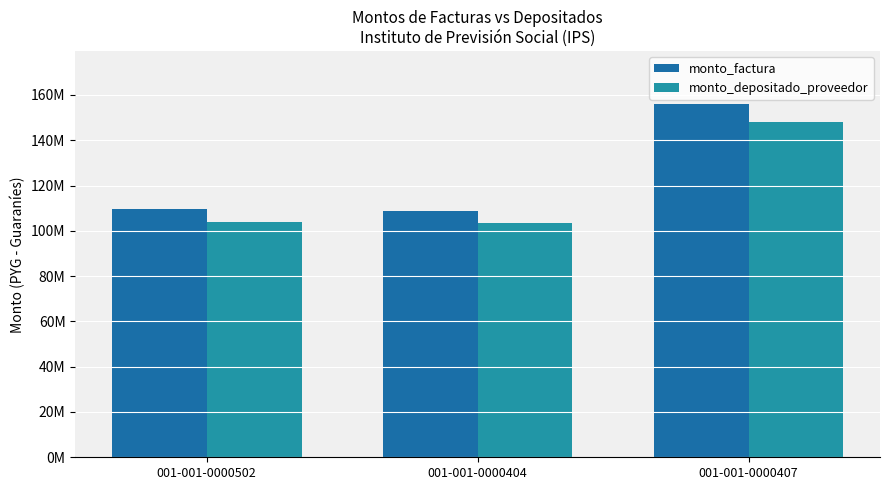

The monto_depositado_proveedor series shows 60787756 at 001-001-0000404. True or false?

False